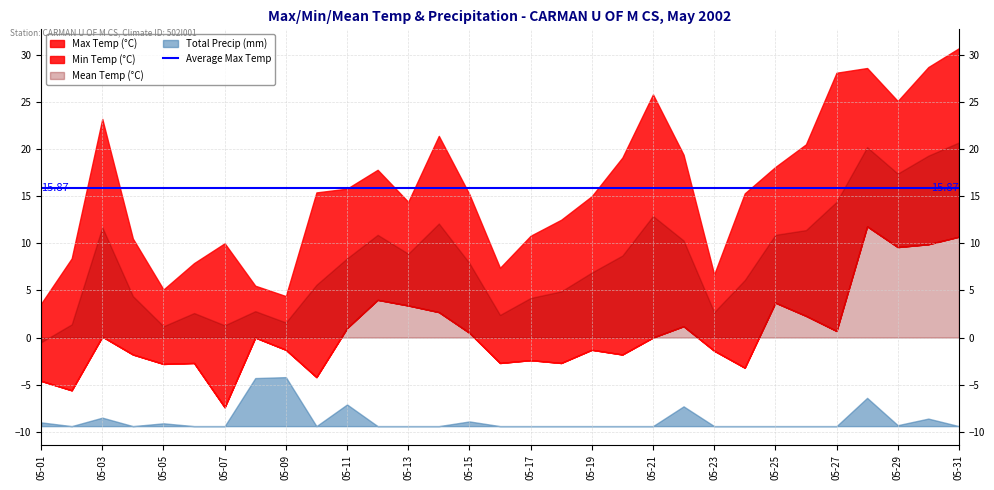

True or false: Min Temp (°C) has more than 1 points higher than both neighbors.

True